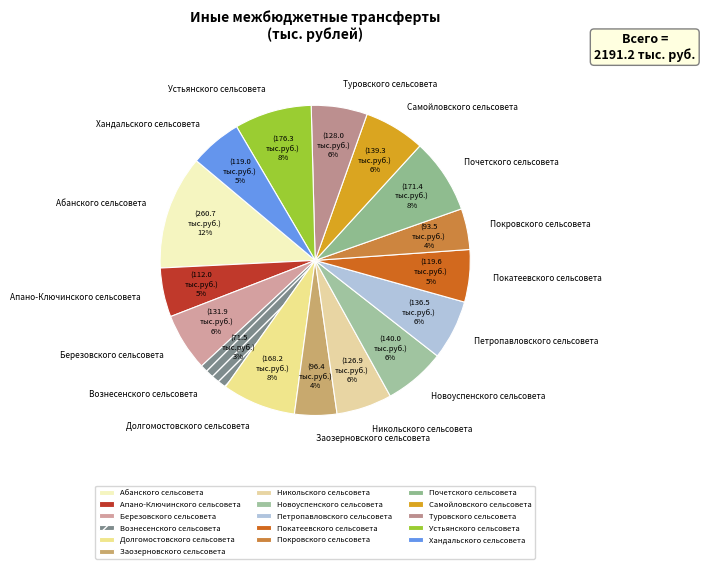

Which category has the smallest portion of the pie?

Вознесенского сельсовета